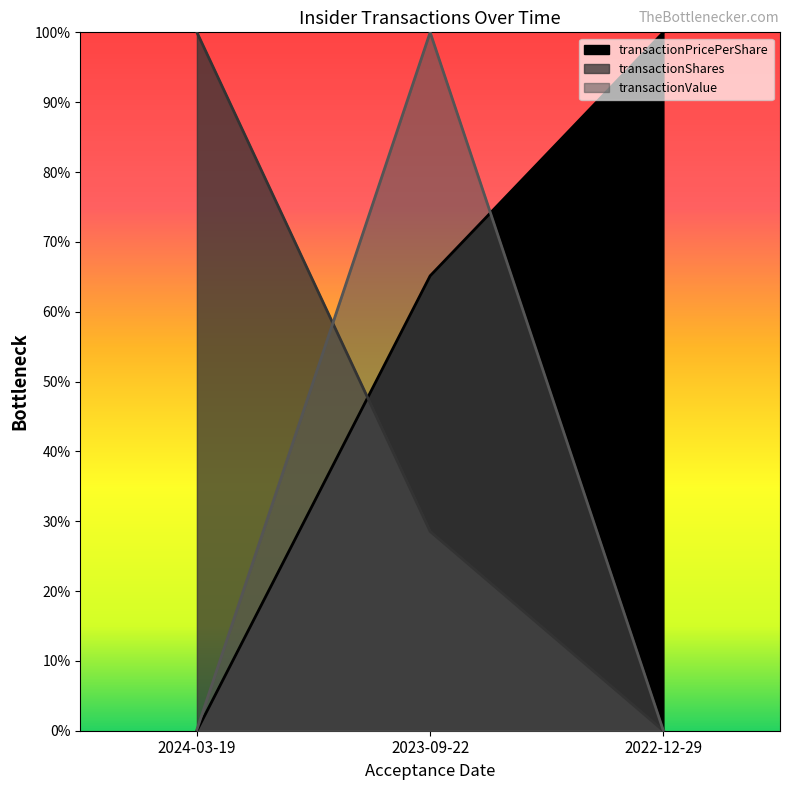

What is the sum of the transactionValue values at 2023-09-22 and 2024-03-19?

1.0